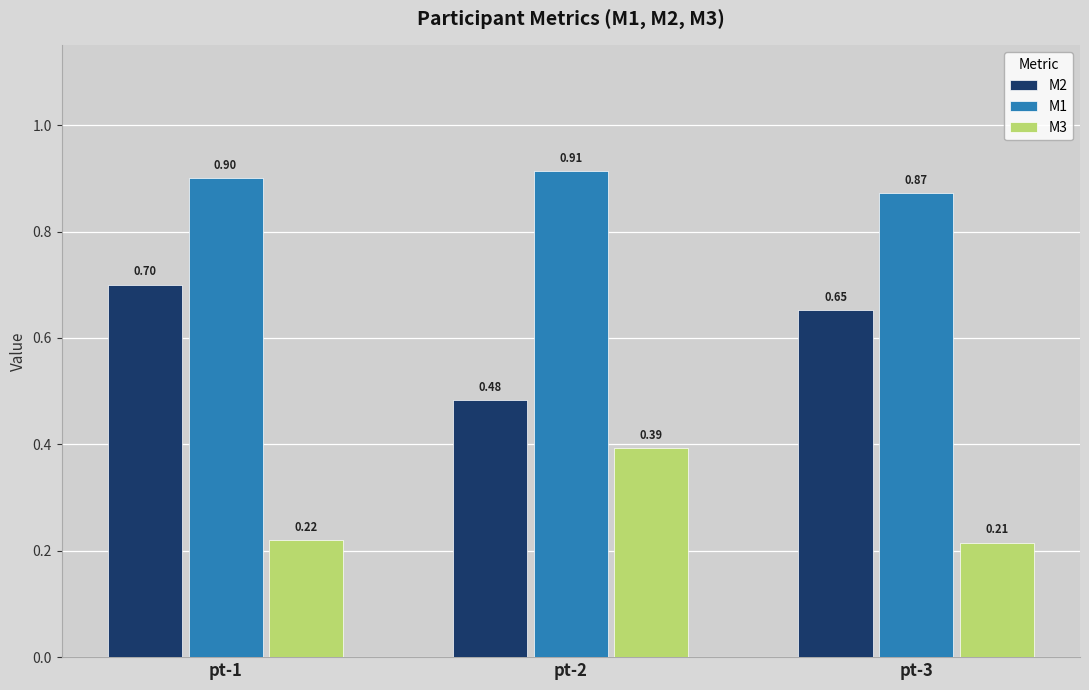

At which category is the sum across all series the highest?

pt-1